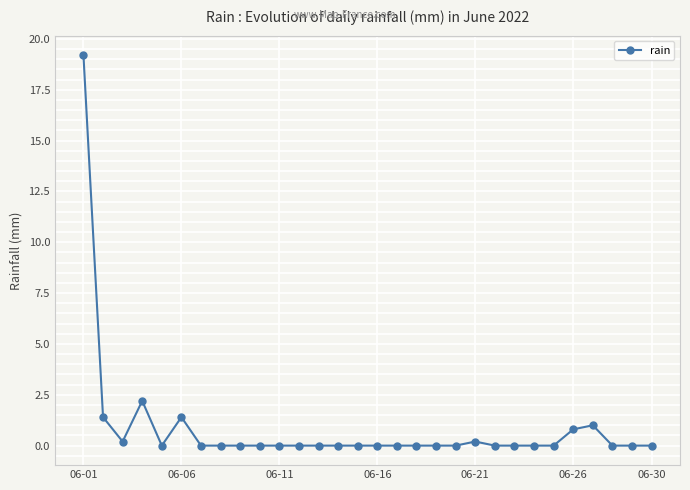

What is the difference between the maximum and minimum values?

19.2